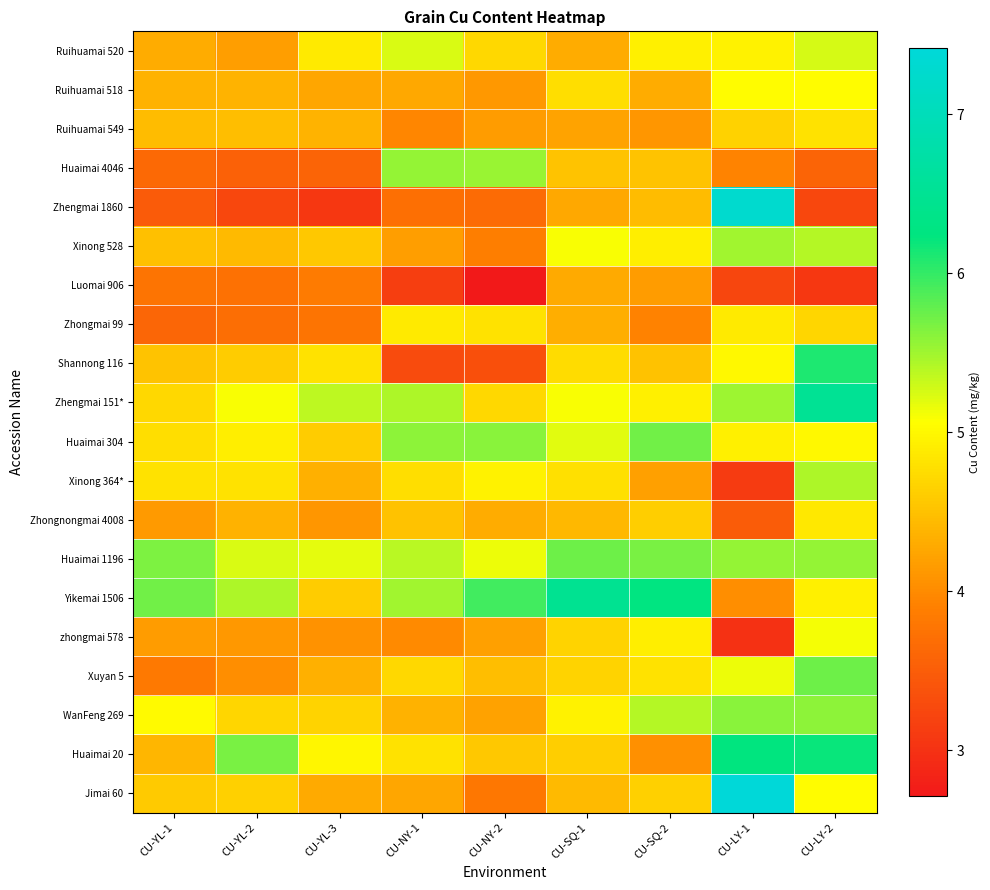

Reading right to left, list all the values displayed in this chart.

Ruihuamai 520: CU-LY-2=5.3	CU-LY-1=5.0	CU-SQ-2=4.9	CU-SQ-1=4.3	CU-NY-2=4.7	CU-NY-1=5.2	CU-YL-3=4.9	CU-YL-2=4.2	CU-YL-1=4.3
Ruihuamai 518: CU-LY-2=5.0	CU-LY-1=5.0	CU-SQ-2=4.3	CU-SQ-1=4.8	CU-NY-2=4.1	CU-NY-1=4.3	CU-YL-3=4.2	CU-YL-2=4.4	CU-YL-1=4.3
Ruihuamai 549: CU-LY-2=4.8	CU-LY-1=4.7	CU-SQ-2=4.1	CU-SQ-1=4.2	CU-NY-2=4.2	CU-NY-1=4.0	CU-YL-3=4.4	CU-YL-2=4.5	CU-YL-1=4.5
Huaimai 4046: CU-LY-2=3.6	CU-LY-1=3.9	CU-SQ-2=4.5	CU-SQ-1=4.5	CU-NY-2=5.5	CU-NY-1=5.6	CU-YL-3=3.6	CU-YL-2=3.5	CU-YL-1=3.6
Zhengmai 1860: CU-LY-2=3.2	CU-LY-1=7.3	CU-SQ-2=4.5	CU-SQ-1=4.3	CU-NY-2=3.6	CU-NY-1=3.7	CU-YL-3=3.1	CU-YL-2=3.2	CU-YL-1=3.5
Xinong 528: CU-LY-2=5.4	CU-LY-1=5.5	CU-SQ-2=4.9	CU-SQ-1=5.1	CU-NY-2=3.9	CU-NY-1=4.2	CU-YL-3=4.6	CU-YL-2=4.4	CU-YL-1=4.5
Luomai 906: CU-LY-2=3.1	CU-LY-1=3.2	CU-SQ-2=4.2	CU-SQ-1=4.3	CU-NY-2=2.7	CU-NY-1=3.1	CU-YL-3=3.9	CU-YL-2=3.7	CU-YL-1=3.8
Zhongmai 99: CU-LY-2=4.7	CU-LY-1=4.9	CU-SQ-2=3.9	CU-SQ-1=4.3	CU-NY-2=4.8	CU-NY-1=4.9	CU-YL-3=3.8	CU-YL-2=3.7	CU-YL-1=3.6
Shannong 116: CU-LY-2=6.1	CU-LY-1=5.0	CU-SQ-2=4.5	CU-SQ-1=4.7	CU-NY-2=3.4	CU-NY-1=3.3	CU-YL-3=4.8	CU-YL-2=4.6	CU-YL-1=4.5
Zhengmai 151*: CU-LY-2=6.5	CU-LY-1=5.5	CU-SQ-2=4.9	CU-SQ-1=5.1	CU-NY-2=4.7	CU-NY-1=5.4	CU-YL-3=5.4	CU-YL-2=5.1	CU-YL-1=4.7
Huaimai 304: CU-LY-2=5.0	CU-LY-1=4.9	CU-SQ-2=5.7	CU-SQ-1=5.2	CU-NY-2=5.6	CU-NY-1=5.6	CU-YL-3=4.6	CU-YL-2=4.9	CU-YL-1=4.8
Xinong 364*: CU-LY-2=5.5	CU-LY-1=3.1	CU-SQ-2=4.2	CU-SQ-1=4.8	CU-NY-2=5.0	CU-NY-1=4.8	CU-YL-3=4.3	CU-YL-2=4.8	CU-YL-1=4.8
Zhongnongmai 4008: CU-LY-2=4.8	CU-LY-1=3.5	CU-SQ-2=4.6	CU-SQ-1=4.4	CU-NY-2=4.3	CU-NY-1=4.5	CU-YL-3=4.1	CU-YL-2=4.3	CU-YL-1=4.1
Huaimai 1196: CU-LY-2=5.5	CU-LY-1=5.5	CU-SQ-2=5.7	CU-SQ-1=5.7	CU-NY-2=5.1	CU-NY-1=5.4	CU-YL-3=5.2	CU-YL-2=5.2	CU-YL-1=5.7
Yikemai 1506: CU-LY-2=4.9	CU-LY-1=4.0	CU-SQ-2=6.3	CU-SQ-1=6.5	CU-NY-2=5.9	CU-NY-1=5.5	CU-YL-3=4.6	CU-YL-2=5.4	CU-YL-1=5.7
zhongmai 578: CU-LY-2=5.1	CU-LY-1=3.0	CU-SQ-2=4.9	CU-SQ-1=4.7	CU-NY-2=4.2	CU-NY-1=4.0	CU-YL-3=4.1	CU-YL-2=4.1	CU-YL-1=4.2
Xuyan 5: CU-LY-2=5.7	CU-LY-1=5.2	CU-SQ-2=4.8	CU-SQ-1=4.7	CU-NY-2=4.5	CU-NY-1=4.7	CU-YL-3=4.3	CU-YL-2=4.0	CU-YL-1=3.8
WanFeng 269: CU-LY-2=5.6	CU-LY-1=5.6	CU-SQ-2=5.4	CU-SQ-1=5.0	CU-NY-2=4.2	CU-NY-1=4.3	CU-YL-3=4.7	CU-YL-2=4.7	CU-YL-1=5.0
Huaimai 20: CU-LY-2=6.2	CU-LY-1=6.2	CU-SQ-2=4.0	CU-SQ-1=4.6	CU-NY-2=4.5	CU-NY-1=4.8	CU-YL-3=5.0	CU-YL-2=5.7	CU-YL-1=4.4
Jimai 60: CU-LY-2=5.0	CU-LY-1=7.4	CU-SQ-2=4.6	CU-SQ-1=4.4	CU-NY-2=3.8	CU-NY-1=4.2	CU-YL-3=4.3	CU-YL-2=4.6	CU-YL-1=4.6